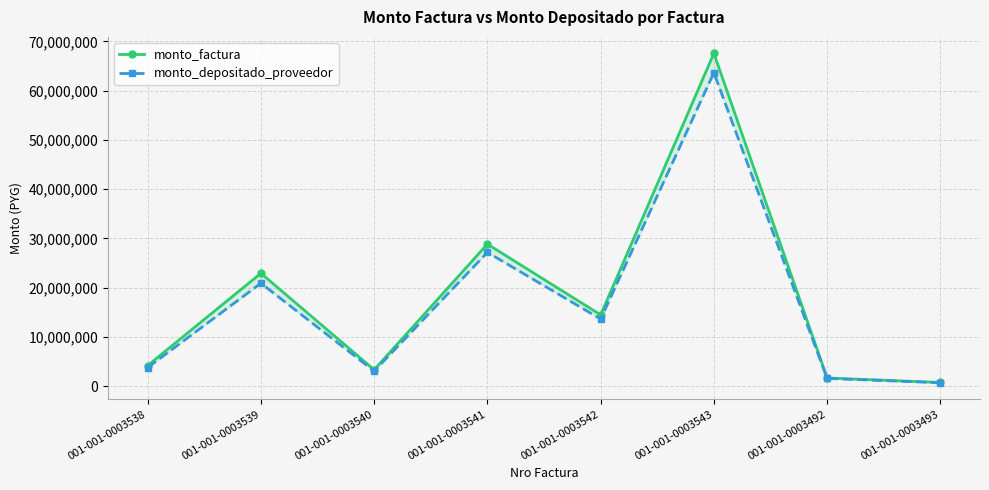

The monto_factura series shows 14500000 at 001-001-0003542. True or false?

True